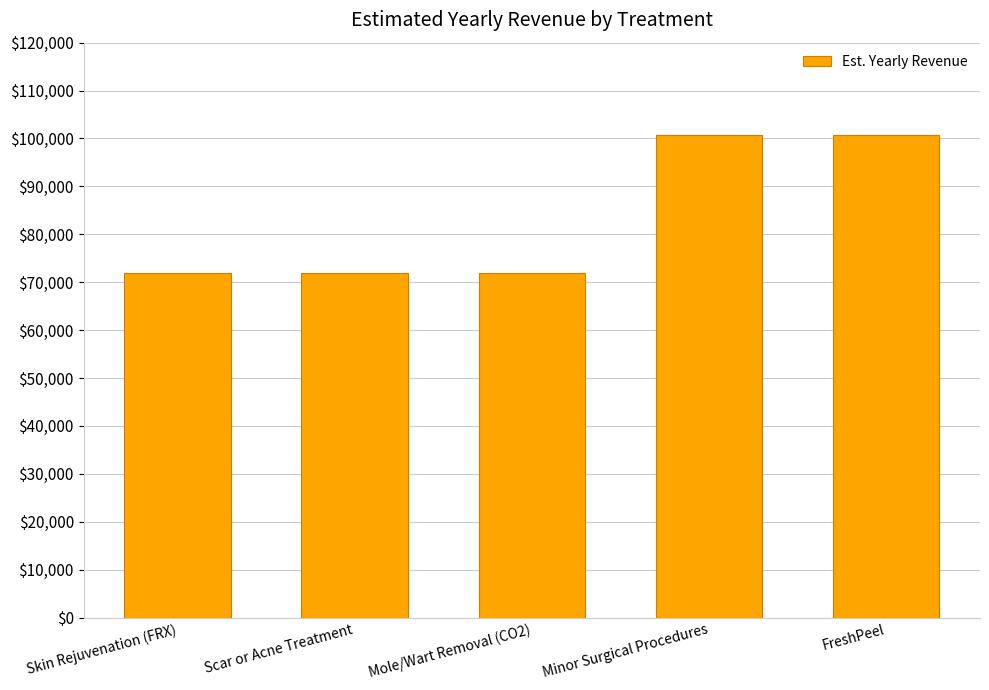

The value at Skin Rejuvenation (FRX) is 72000. True or false?

True